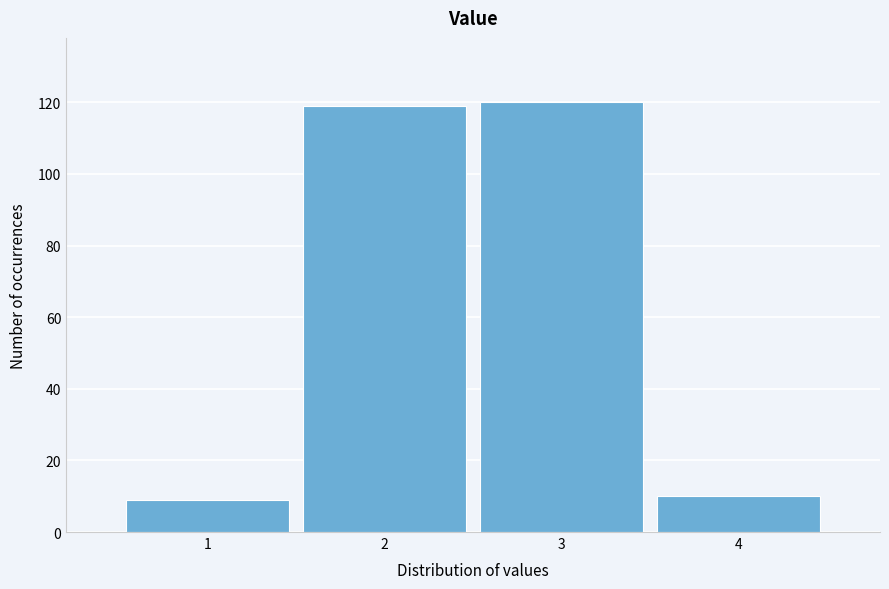

What is the height of the bar covering 2.5 to 3.5 on the x-axis? The values are not printed on the chart, so give them approximately, as read against the axis.

120